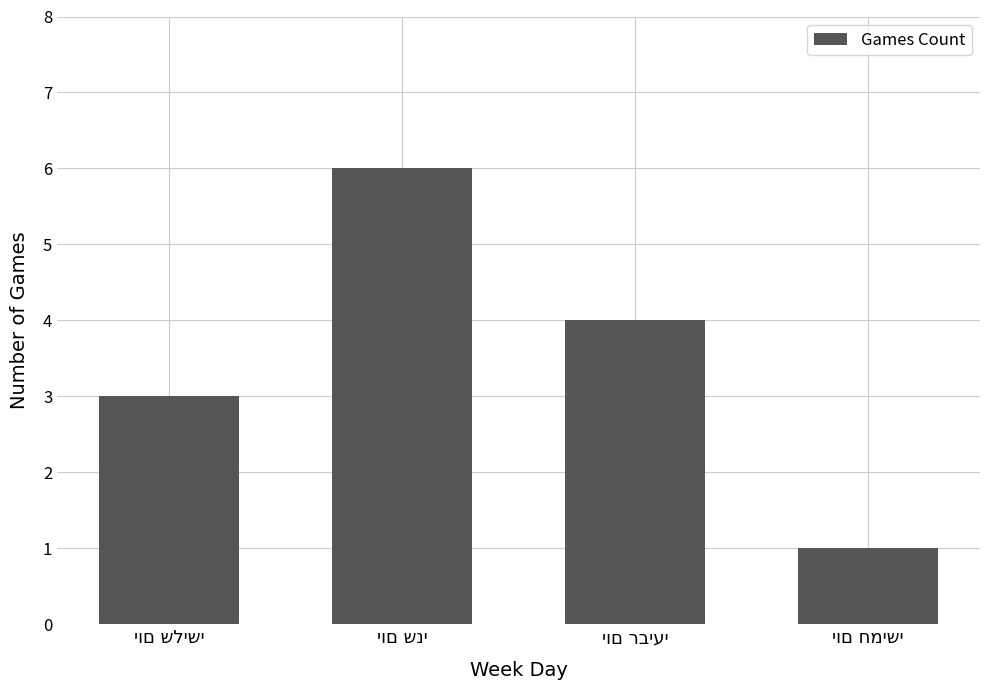

What is the maximum value shown in the chart?

6